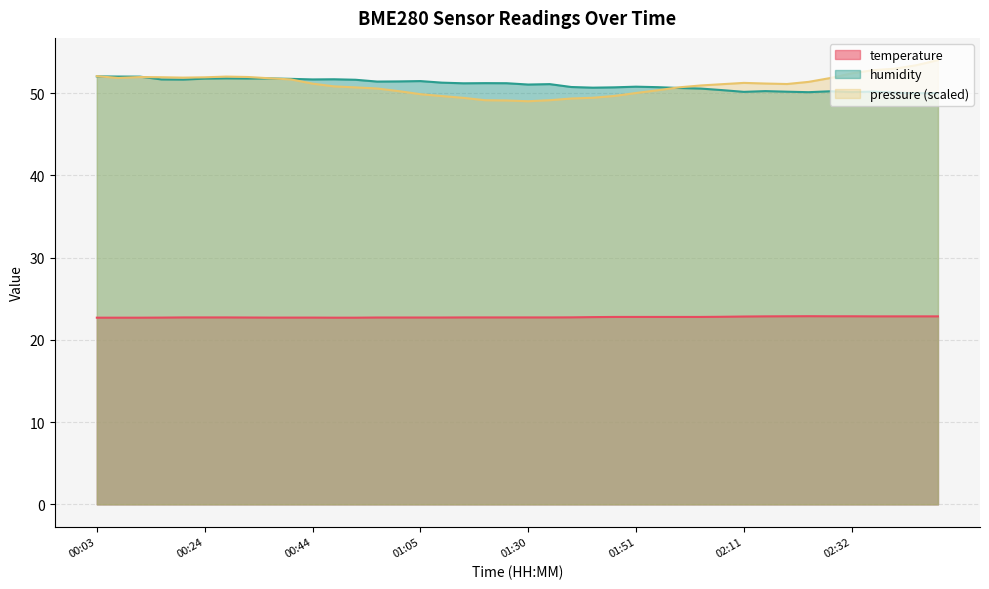

True or false: temperature and humidity cross at least once.

False